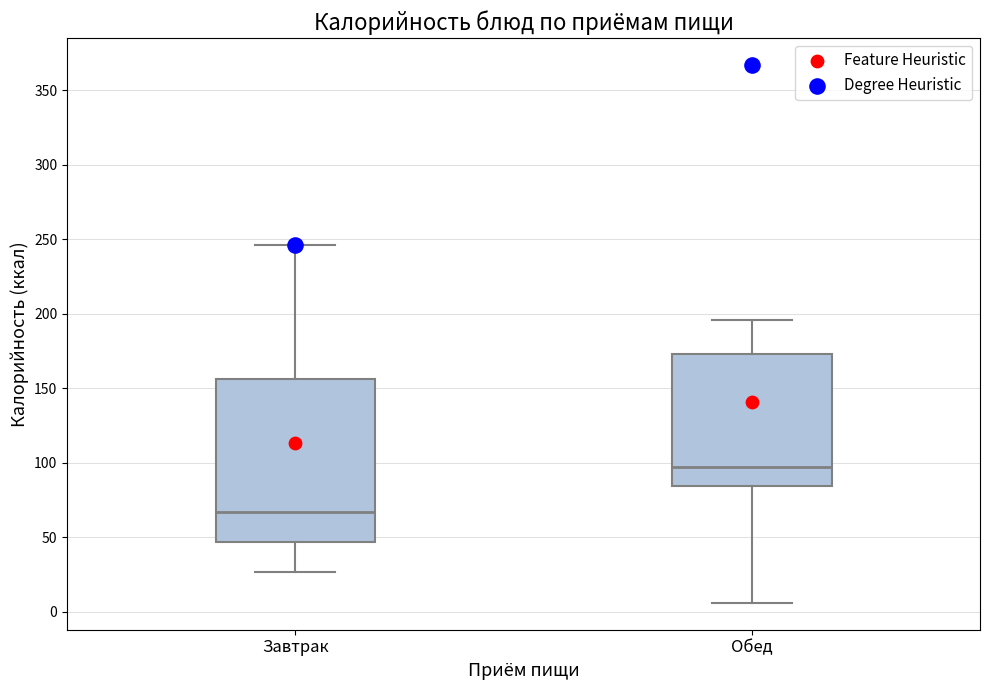

Reading left to right, read every box against the y-axis: the position of its median line, the range the box covers, and the ends of its whiskers. The values are not printed on the chart, so give them approximately, as read against the axis.

Завтрак: median 65, box 45 to 155, whiskers 25 to 245
Обед: median 100, box 85 to 175, whiskers 5 to 195